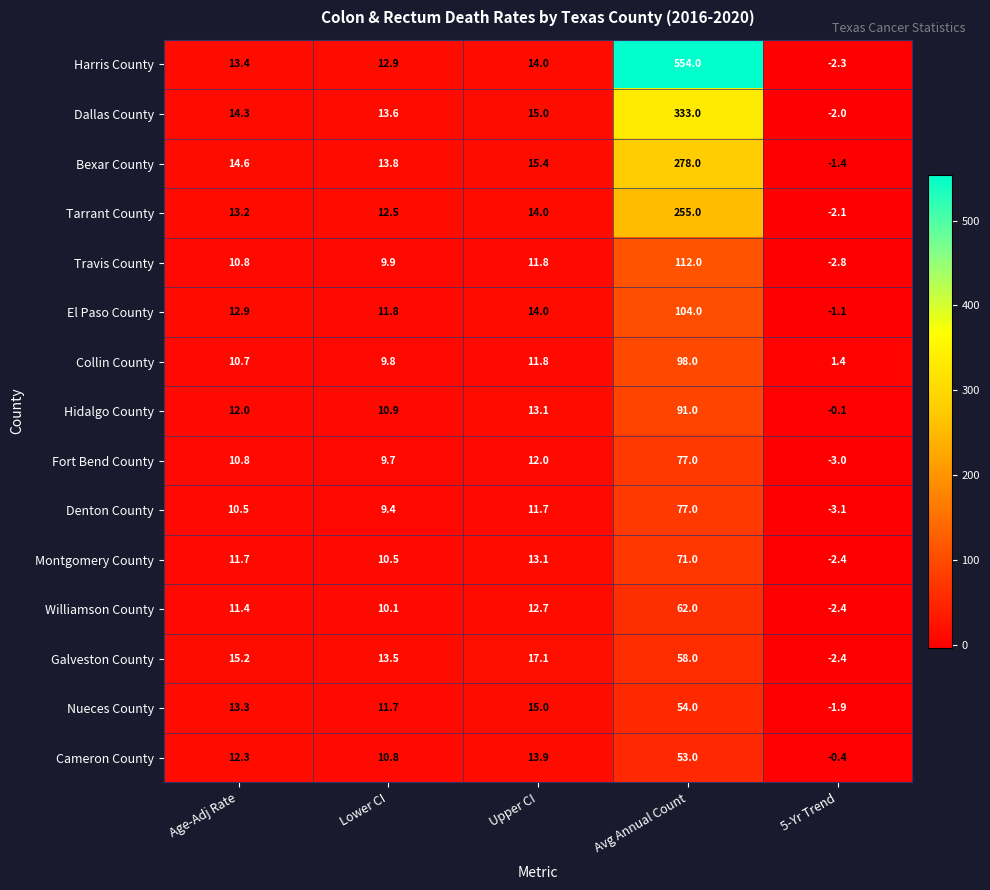

True or false: El Paso County has a value of 12.9 at Age-Adj Rate.

True